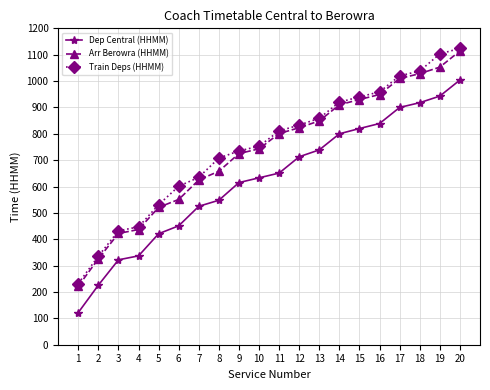

How many data points in Train Deps (HHMM) are less than 811?

10